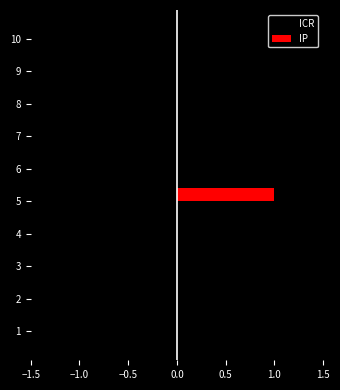

Which series has the largest total across all categories?

IP